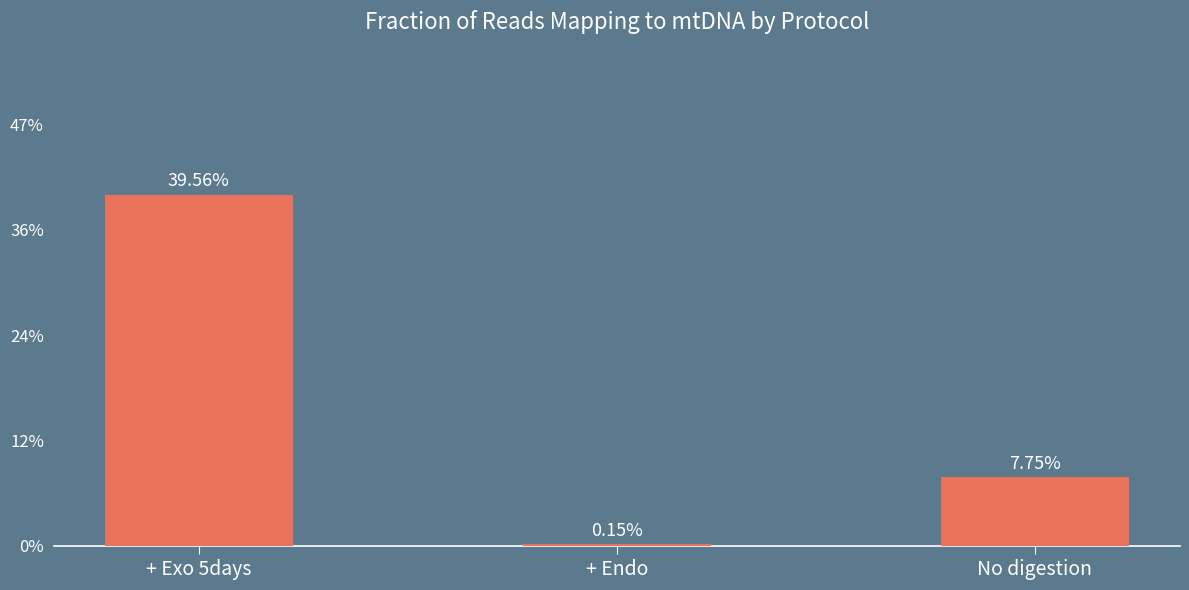

Are the bars horizontal?

No